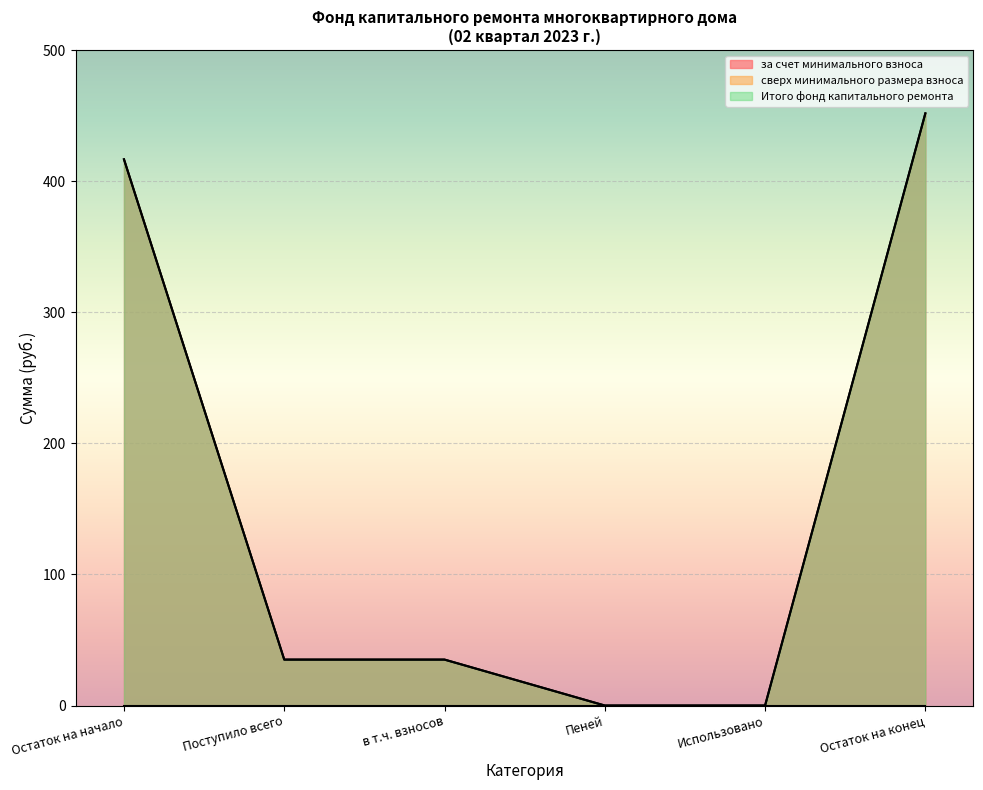

List the series in order of their peak value, highest first.

за счет минимального взноса, Итого фонд капитального ремонта